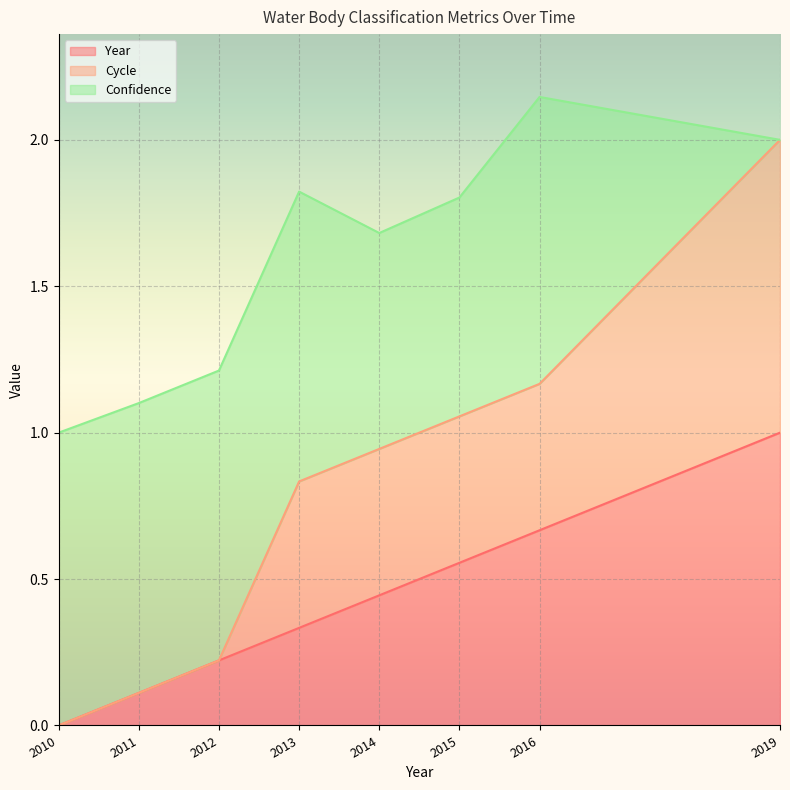

List the labels in order of Year value, largest first.

2019, 2016, 2015, 2014, 2013, 2012, 2011, 2010